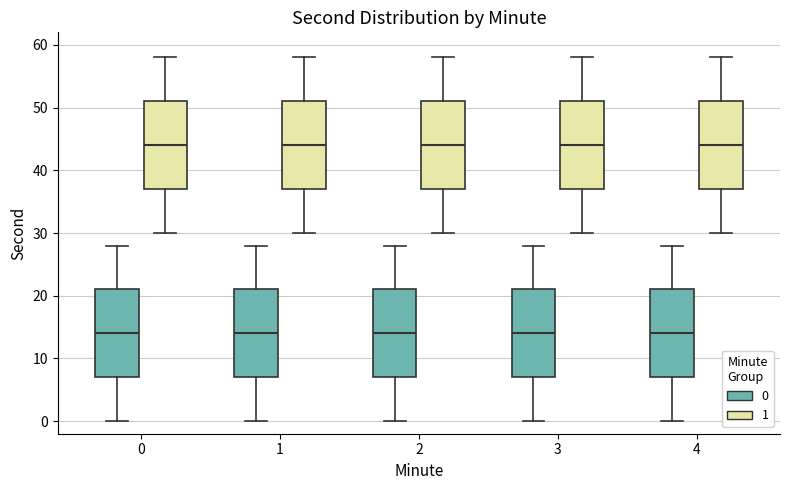

Reading left to right, transcribe this box plot: for each box, give where its median line is, the range the box spans, and where its two whiskers end, as read against the y-axis. The values are not printed on the chart, so give them approximately, as read against the axis.

0 (0): median 14, box 7 to 21, whiskers 0 to 28
0 (1): median 44, box 37 to 51, whiskers 30 to 58
1 (0): median 14, box 7 to 21, whiskers 0 to 28
1 (1): median 44, box 37 to 51, whiskers 30 to 58
2 (0): median 14, box 7 to 21, whiskers 0 to 28
2 (1): median 44, box 37 to 51, whiskers 30 to 58
3 (0): median 14, box 7 to 21, whiskers 0 to 28
3 (1): median 44, box 37 to 51, whiskers 30 to 58
4 (0): median 14, box 7 to 21, whiskers 0 to 28
4 (1): median 44, box 37 to 51, whiskers 30 to 58